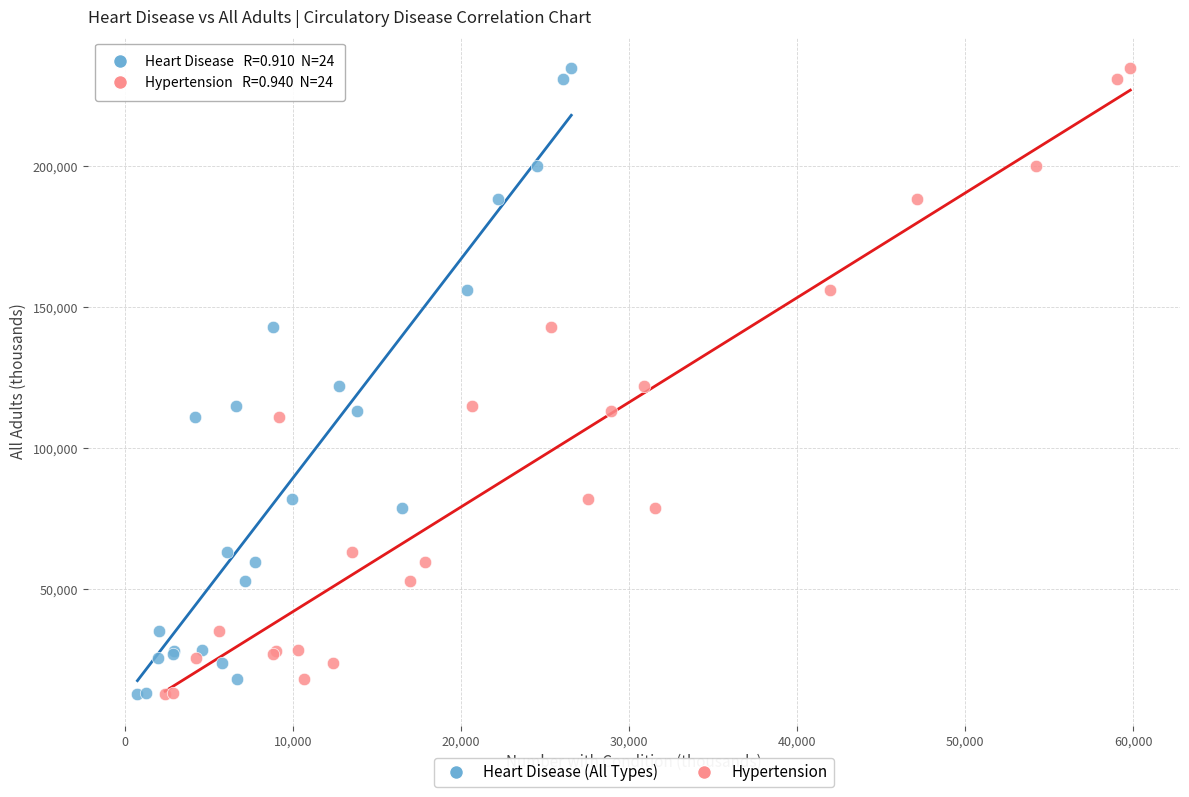

What are all the series names shown in the legend?

Heart Disease (All Types), Hypertension